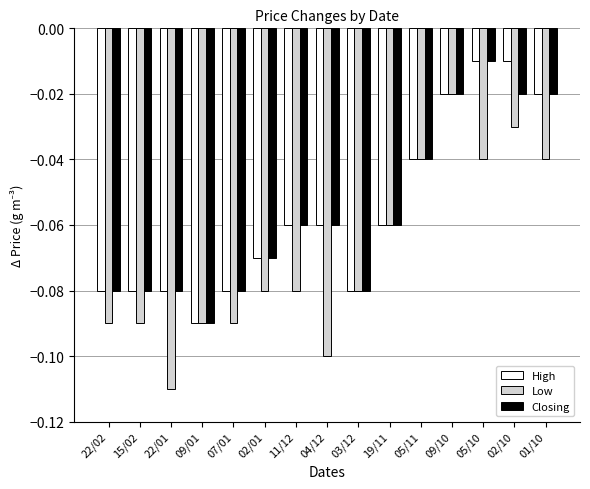

Is it true that High equals -0.1 at 03/12?

True